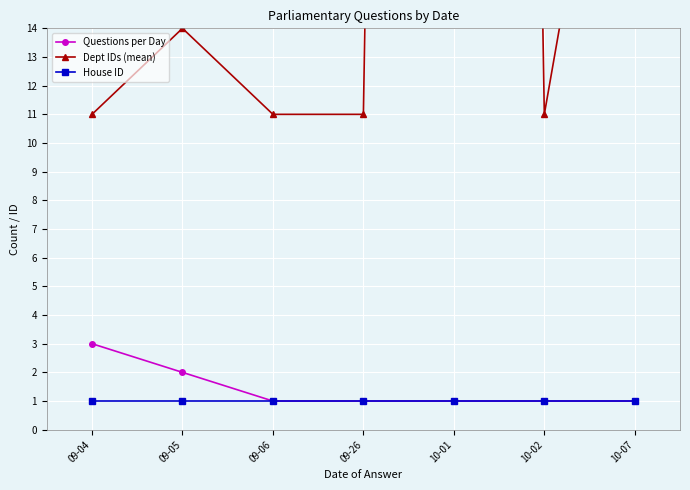

What is the smallest value displayed?

1